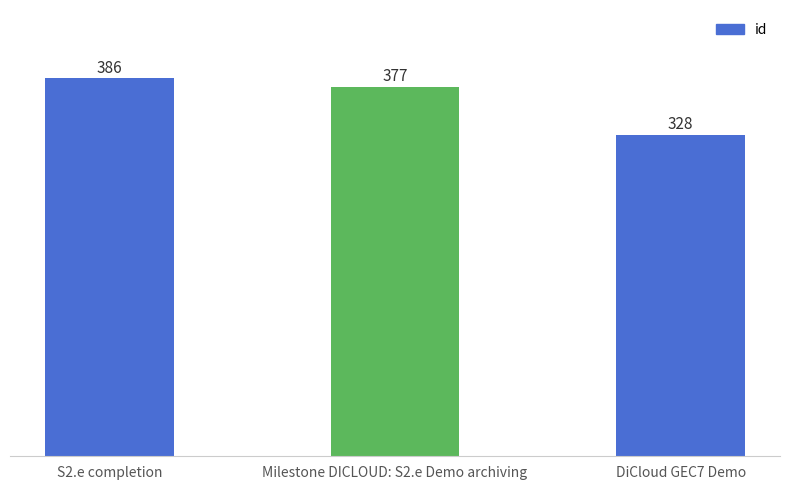

What is the ratio of the value at DiCloud GEC7 Demo to the value at Milestone DICLOUD: S2.e Demo archiving?

0.9